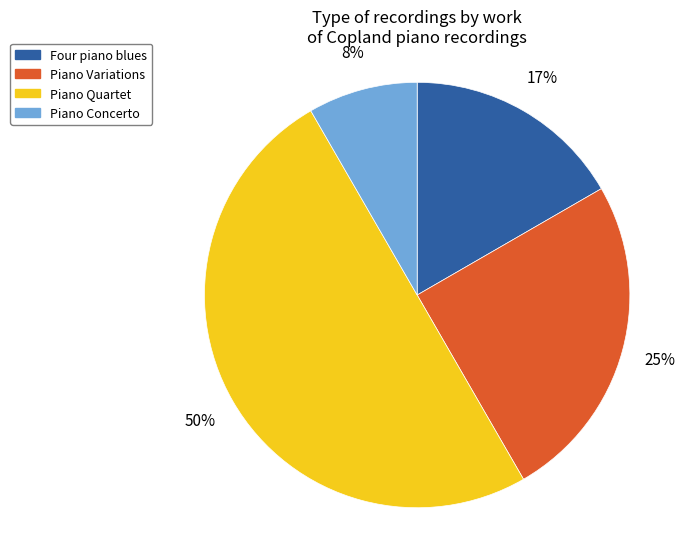

Which has a higher value, Piano Concerto or Four piano blues?

Four piano blues